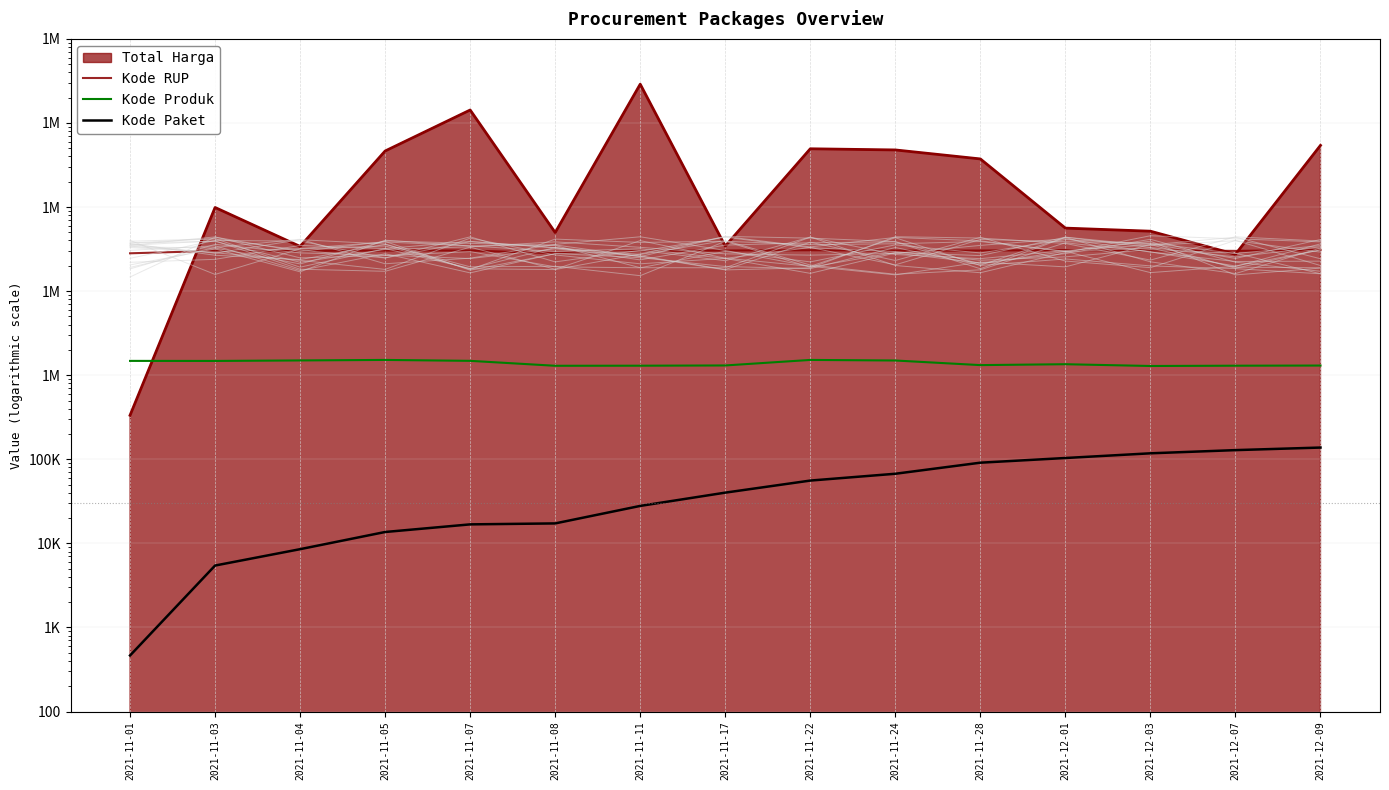

True or false: Kode Produk and Kode Paket cross at least once.

False